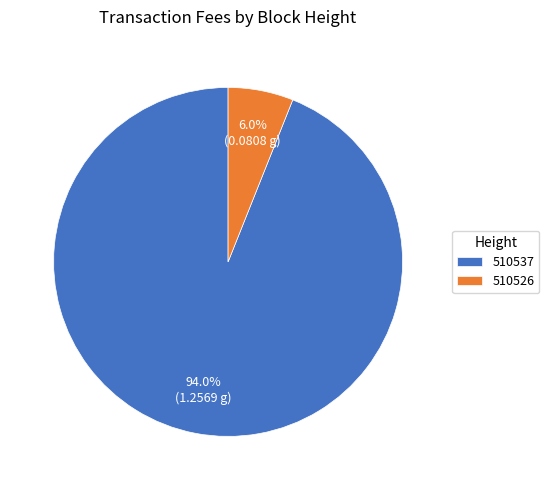

The 510537 slice represents 99% of the pie. True or false?

False